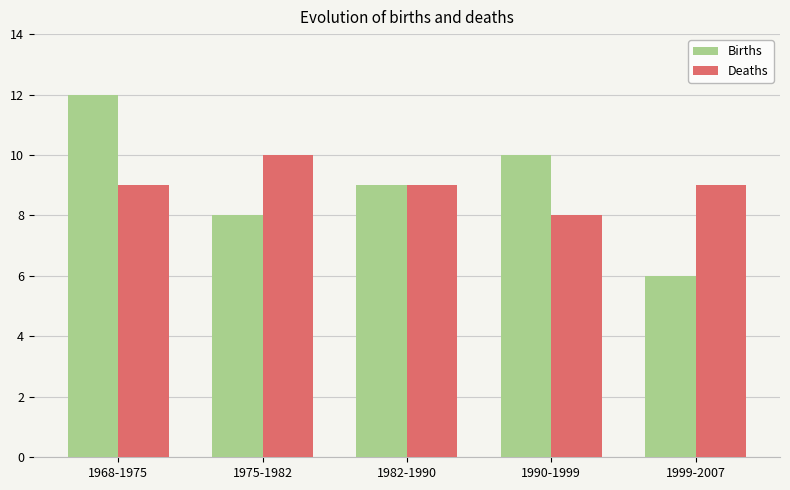

What is the sum of the Births values at 1975-1982 and 1968-1975?

20